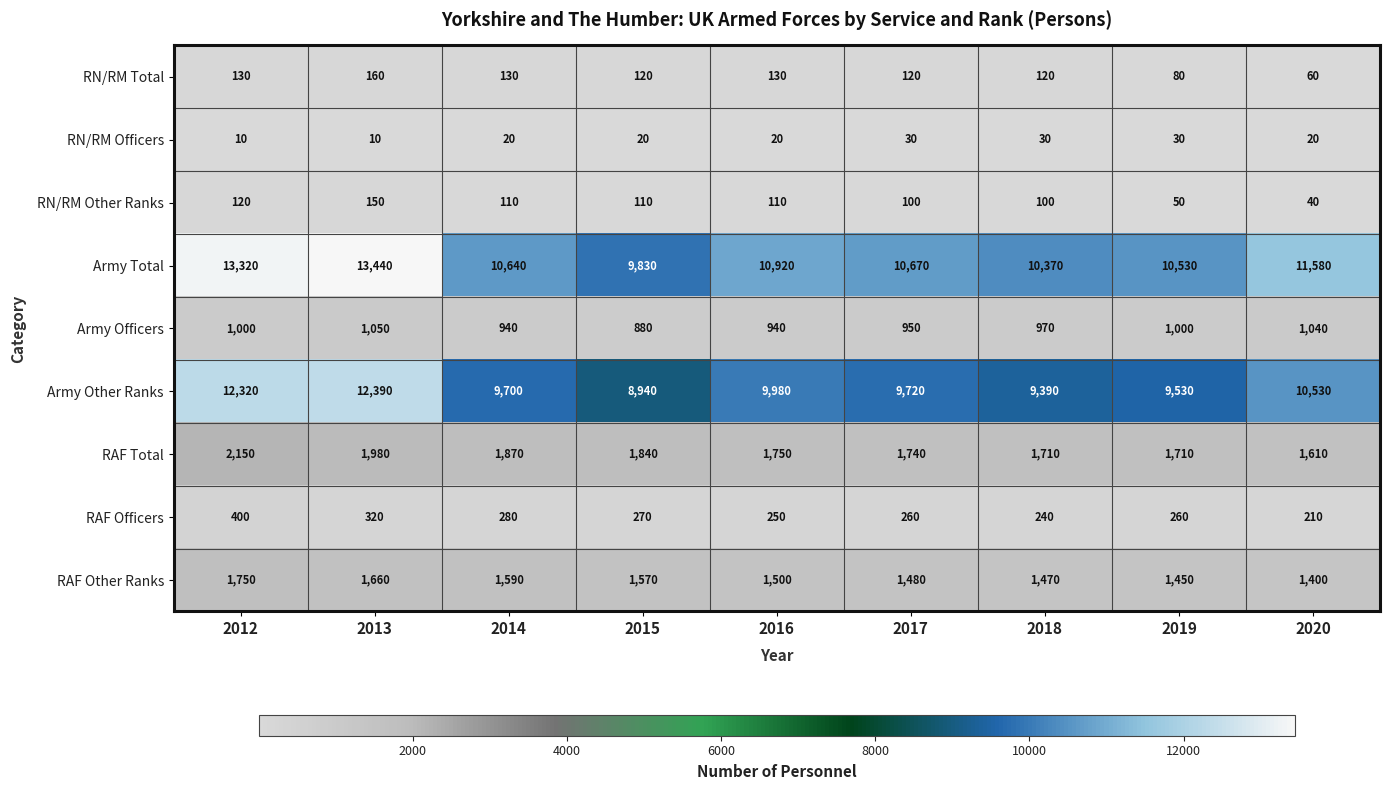

At which label is RAF Total closest to 1880?

2014